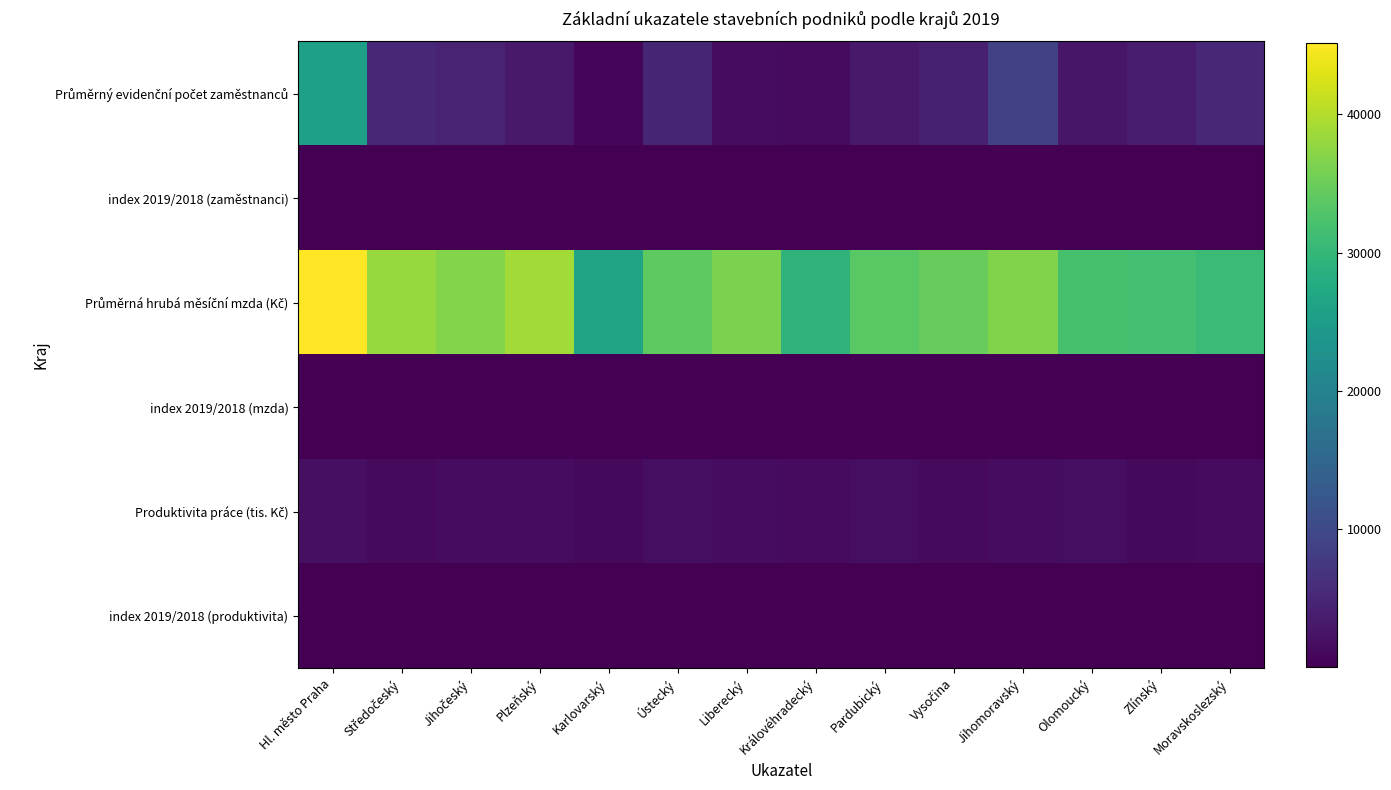

Rank the series at Jihomoravský from lowest to highest value.

index 2019/2018 (zaměstnanci), index 2019/2018 (mzda), index 2019/2018 (produktivita), Produktivita práce (tis. Kč), Průměrný evidenční počet zaměstnanců, Průměrná hrubá měsíční mzda (Kč)